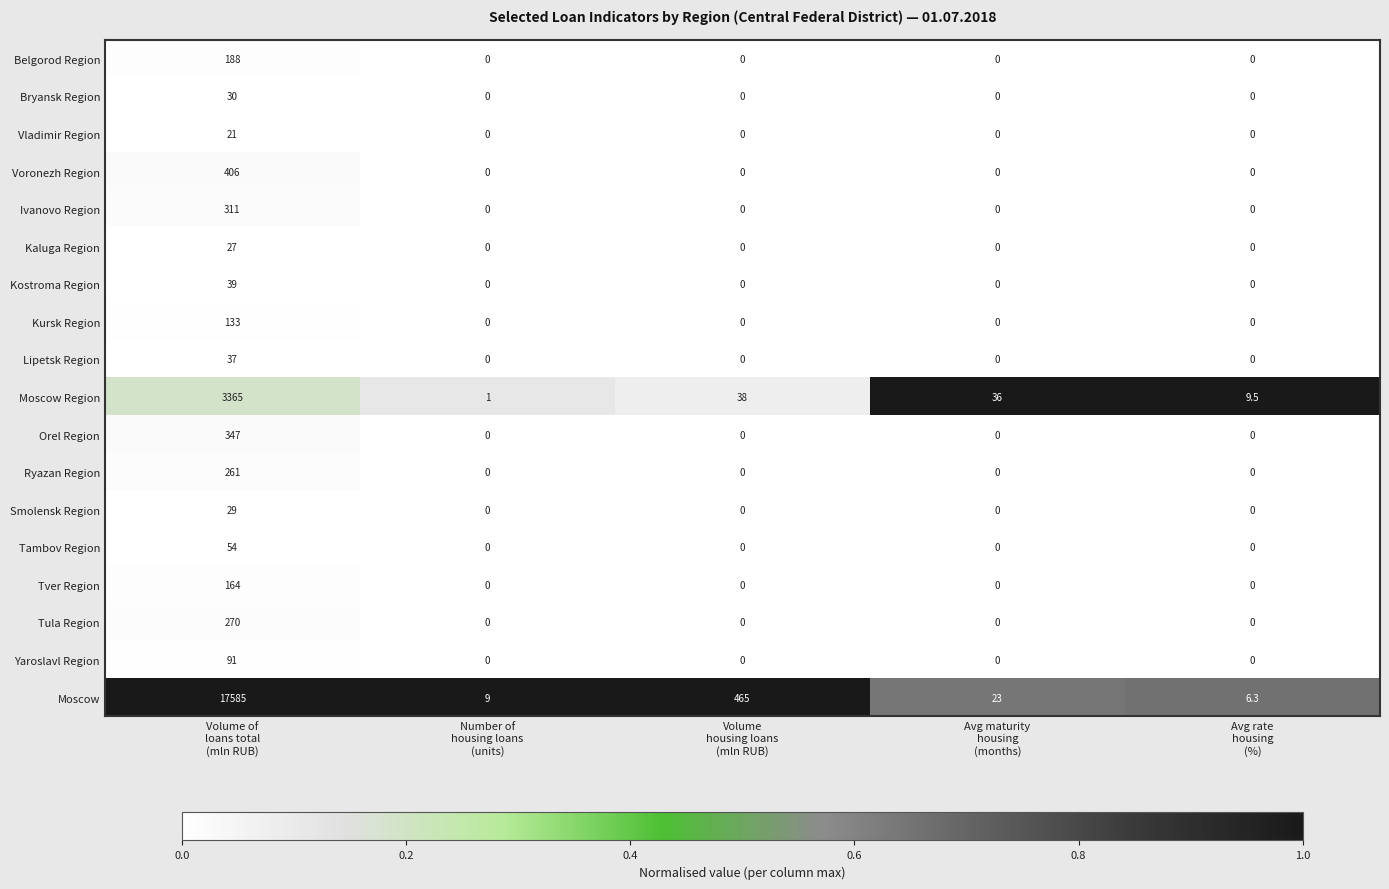

Which series has the largest total across all categories?

Moscow